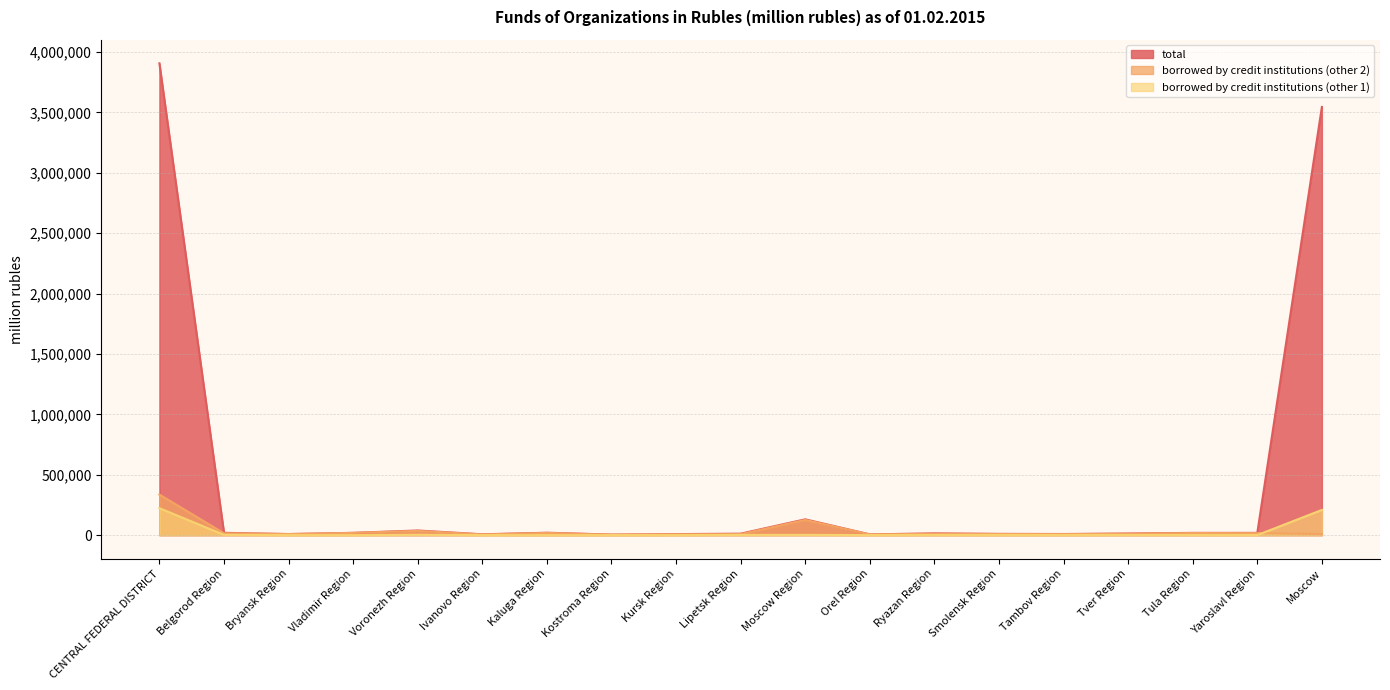

Reading left to right, transcribe all the data shown in this chart.

total: 3906605	19212	8969	19093	38460	7015	20043	4494	8540	12214	130884	6303	14783	10480	9386	13554	18754	18873	3545548
borrowed by credit institutions (other 2): 336031	15364	8969	18466	35235	5768	18415	3891	6532	8248	126107	6025	11163	9367	8383	11235	17475	16839	8549
borrowed by credit institutions (other 1): 223110	2420	0	0	2902	271	0	41	194	1824	2160	267	956	636	510	935	800	520	208673